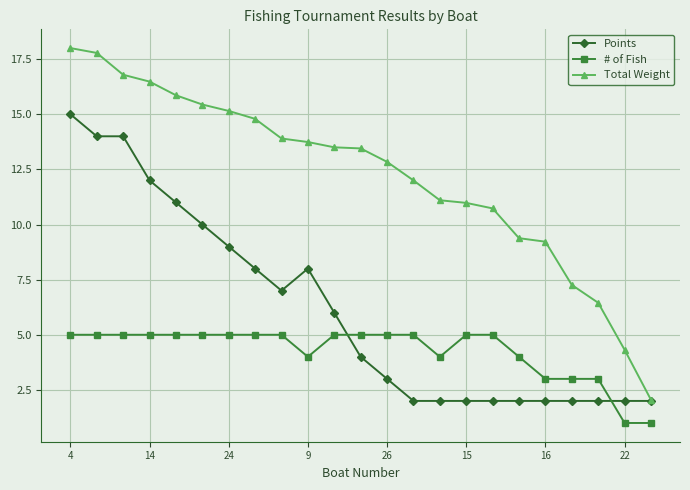

How many data points does each series have?

23